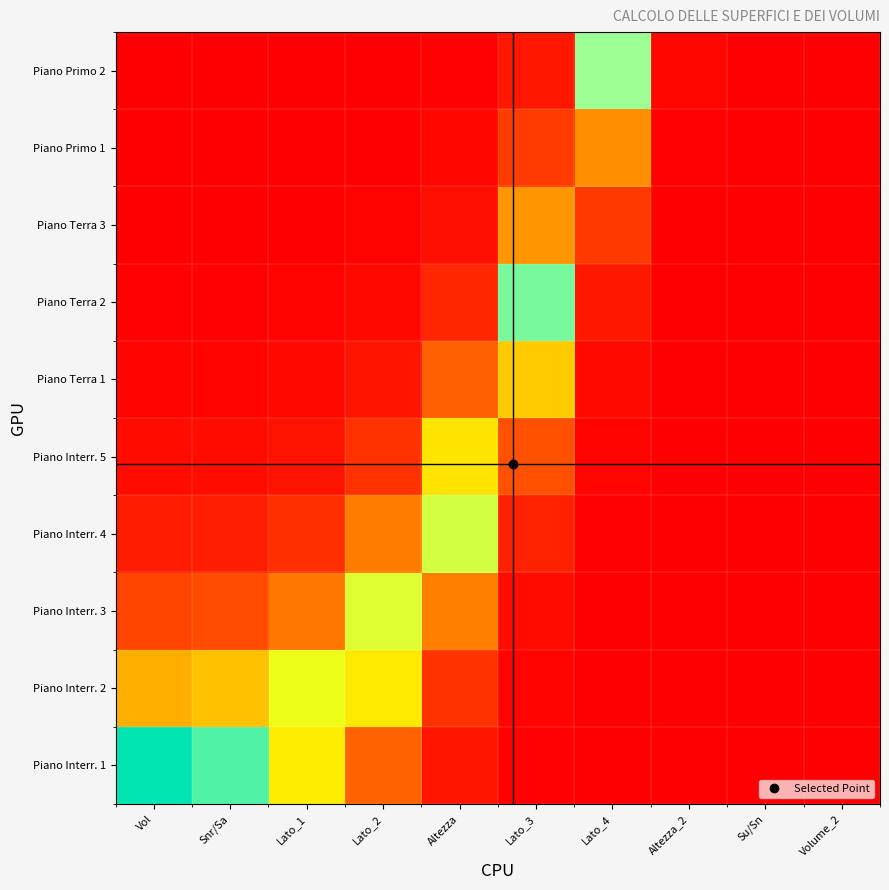

Count the number of categories in the chart.

10